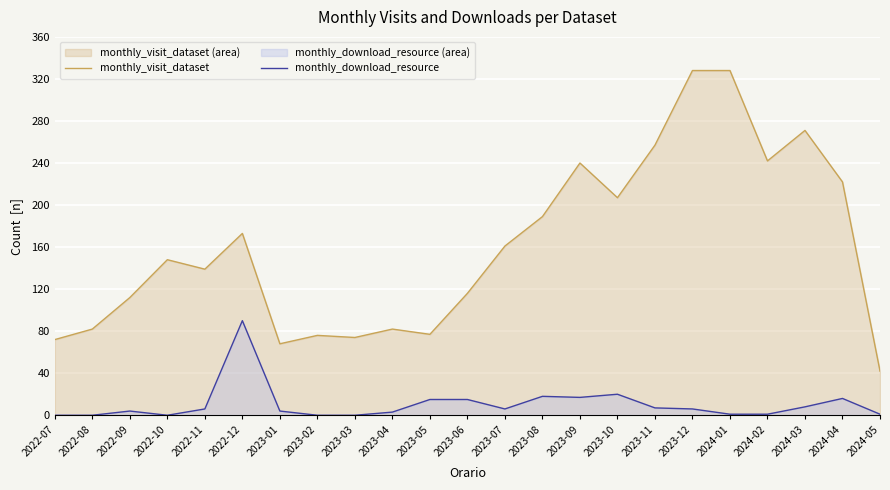

What is the difference between the maximum and minimum values in the monthly_visit_dataset series?

286